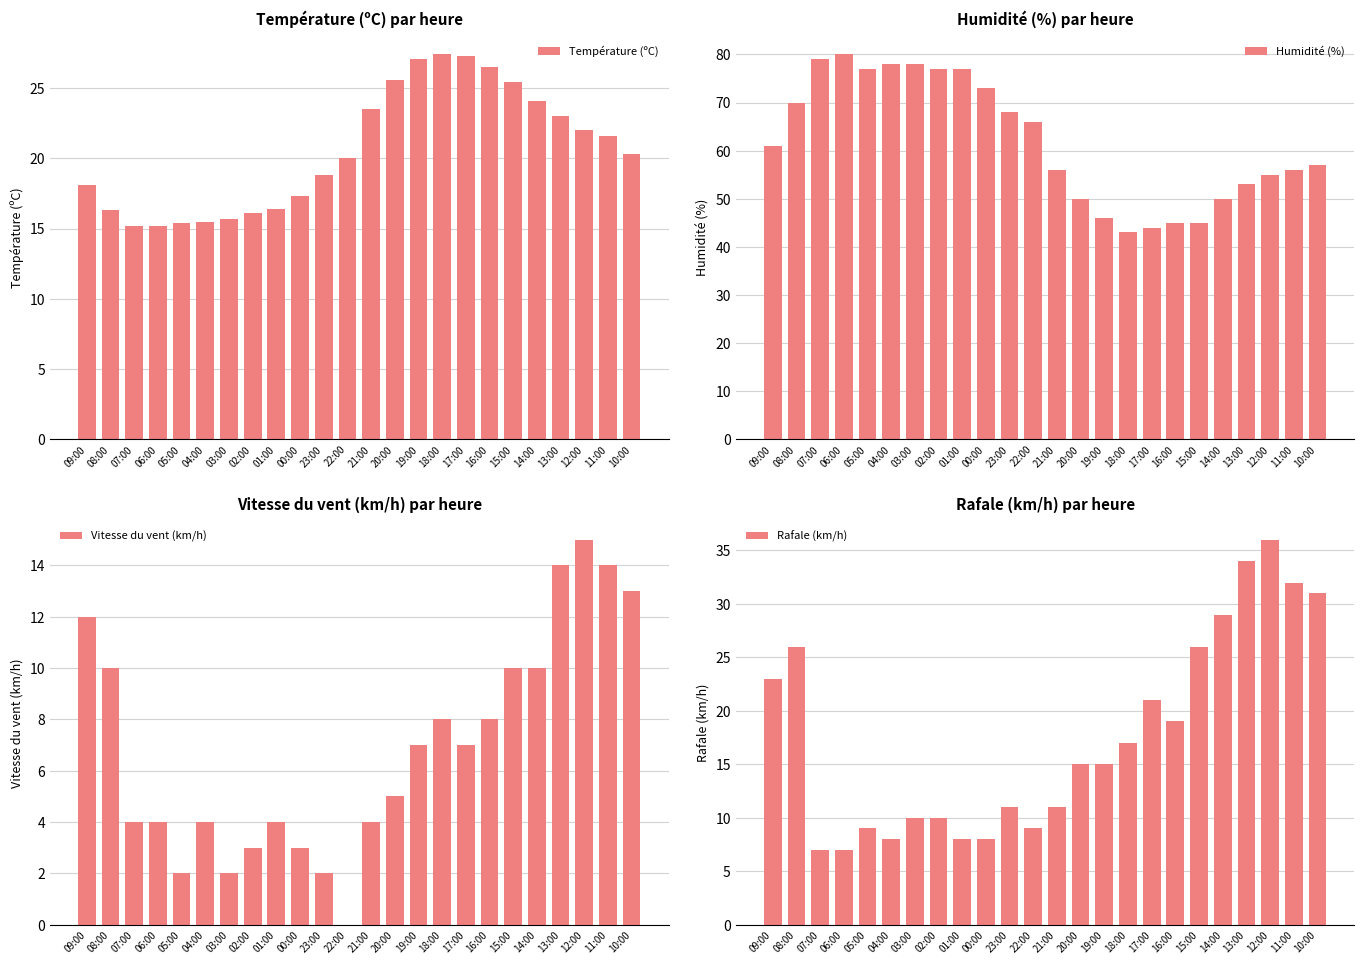

Where is Rafale (km/h) nearest to the value 21?

17:00